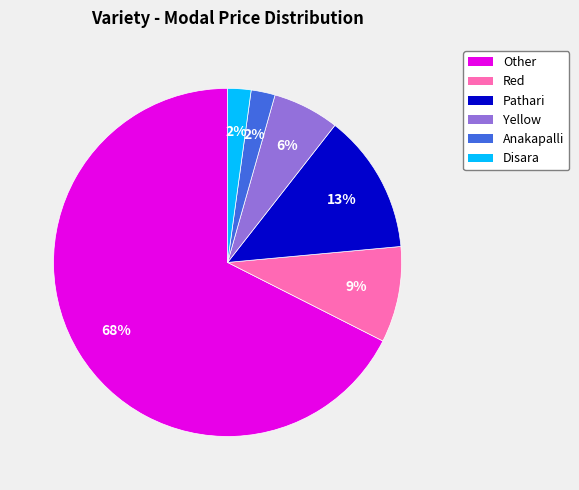

Does Pathari represent more than half of the total?

No